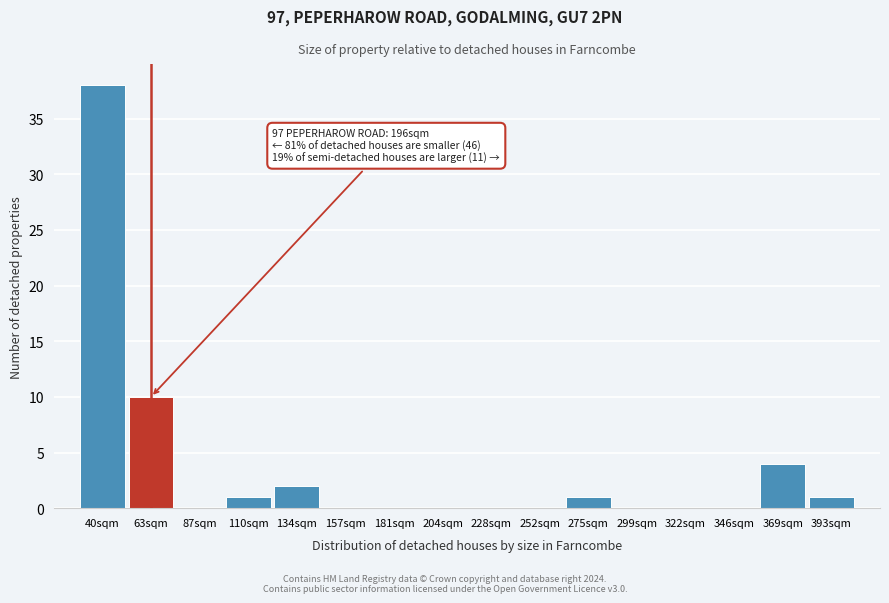

Reading right to left, extract all data points from this chart.

393sqm=1	369sqm=4	346sqm=0	322sqm=0	299sqm=0	275sqm=1	252sqm=0	228sqm=0	204sqm=0	181sqm=0	157sqm=0	134sqm=2	110sqm=1	87sqm=0	63sqm=10	40sqm=38